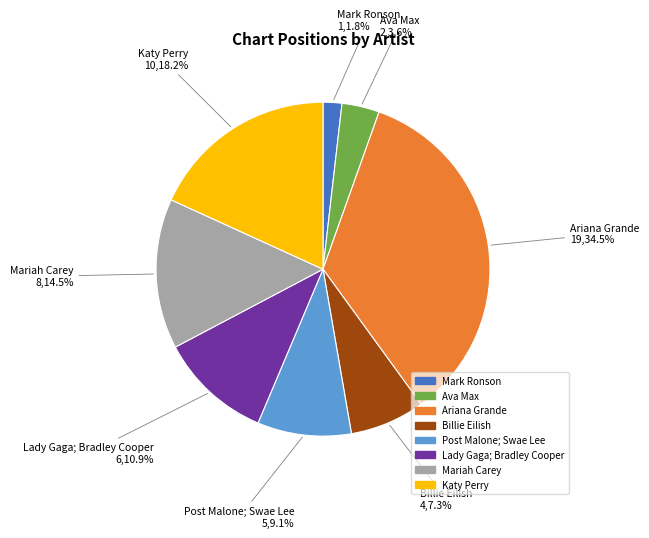

Between Katy Perry and Ava Max, which is larger?

Katy Perry